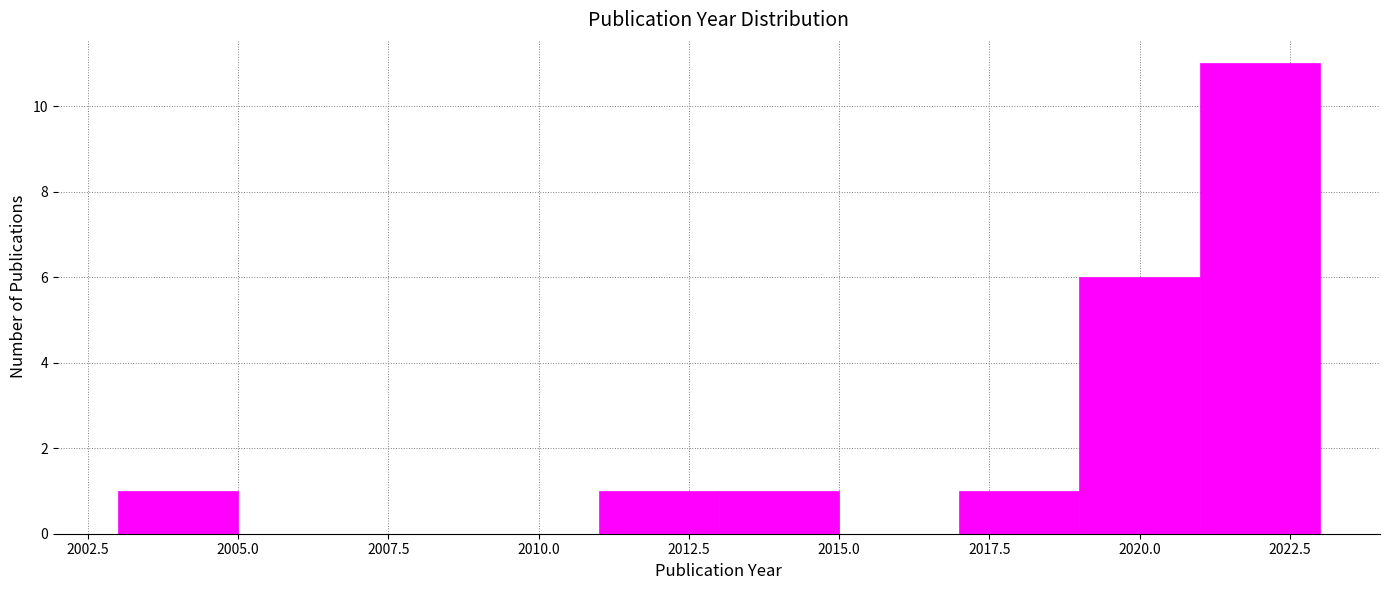

Reading left to right, list every bar in this chart as the range it spans on the x-axis followed by its height. The values are not printed on the chart, so give them approximately, as read against the axis.

2003 to 2005: 1
2005 to 2007: 0
2007 to 2009: 0
2009 to 2011: 0
2011 to 2013: 1
2013 to 2015: 1
2015 to 2017: 0
2017 to 2019: 1
2019 to 2021: 6
2021 to 2023: 11